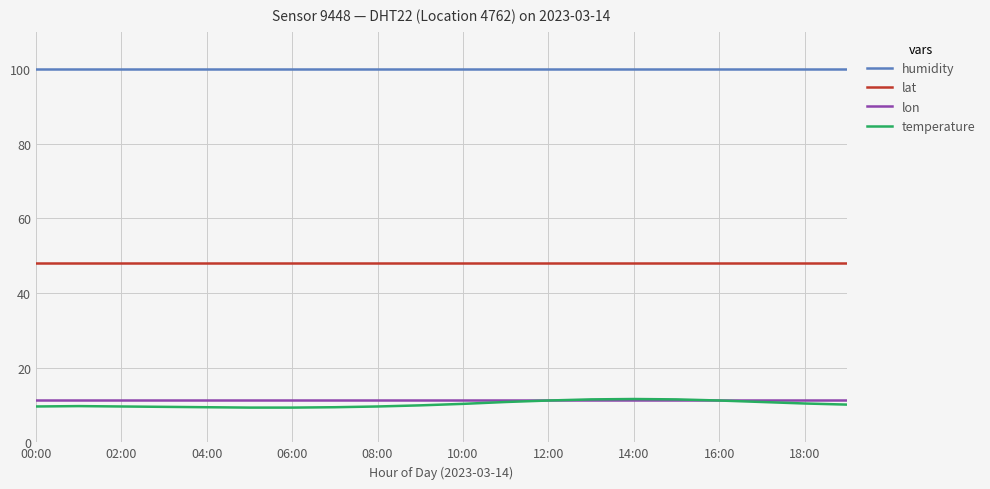

Which series has the largest range (max minus min)?

temperature